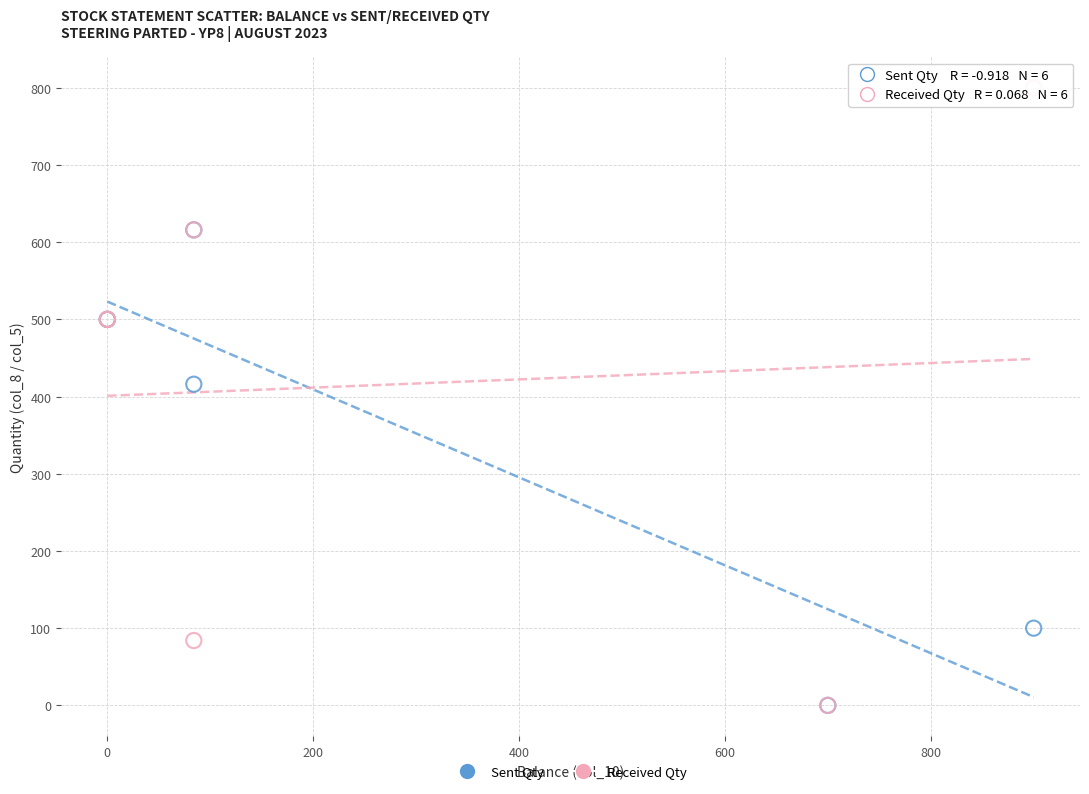

Which series has the widest spread of Y values?

Received Qty